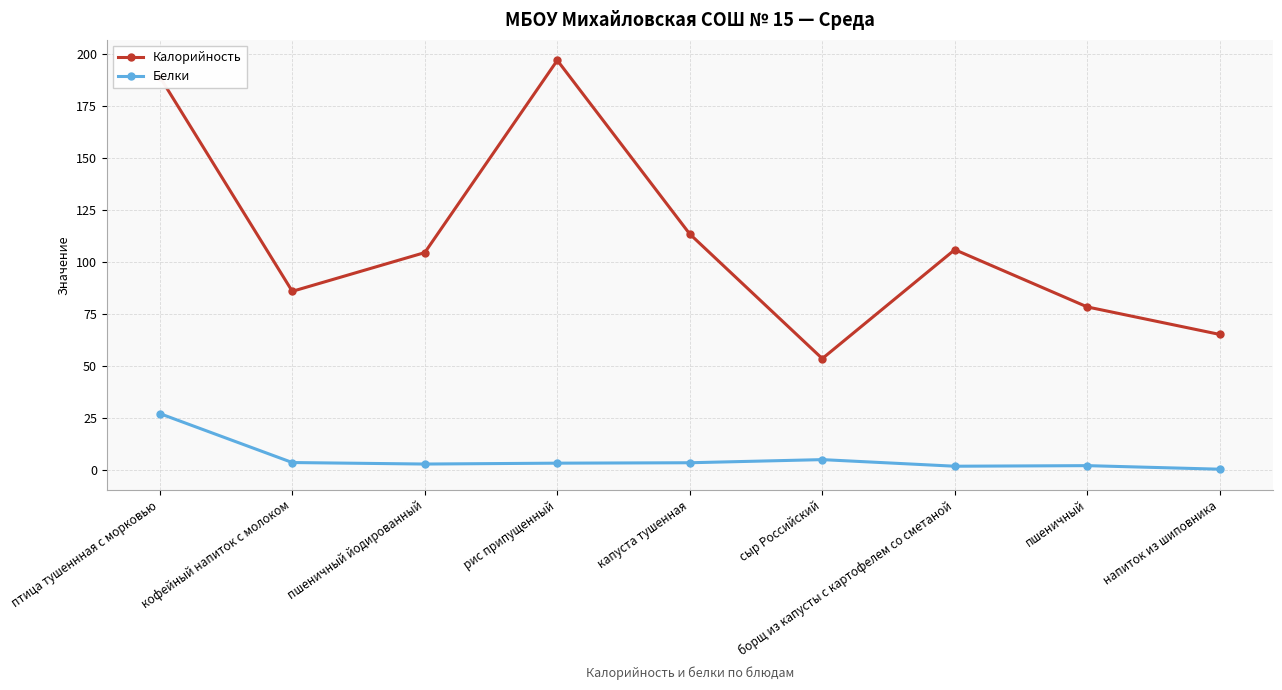

List the series in order of their peak value, lowest first.

Белки, Калорийность